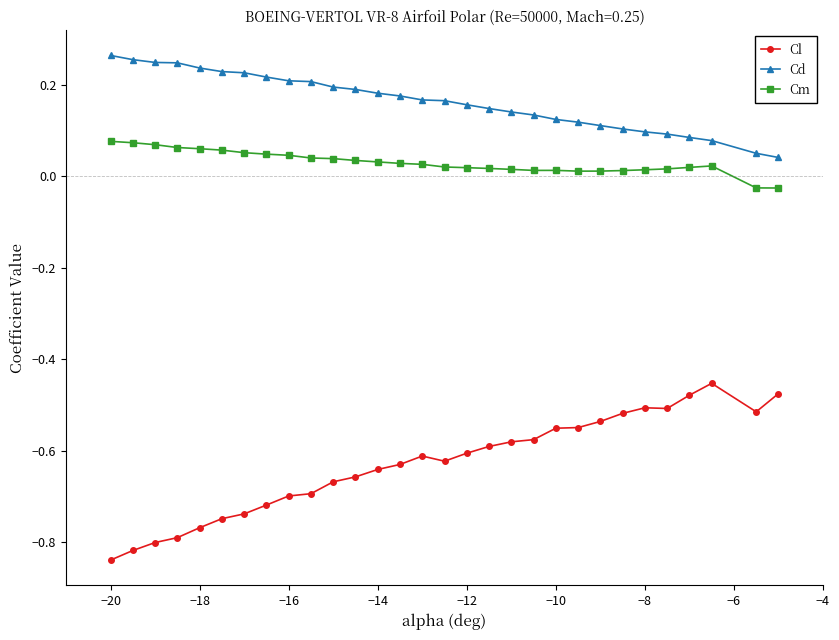

True or false: Cm has more than 1 interior local peaks.

True